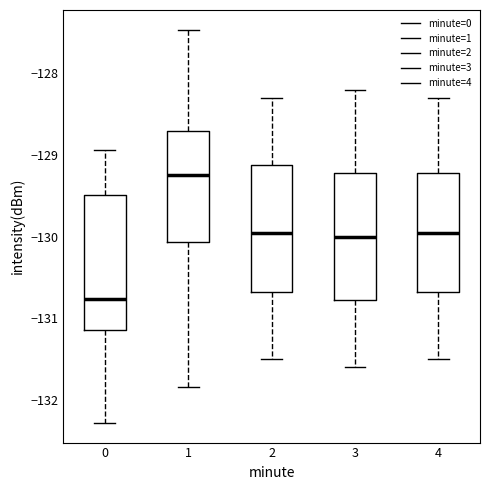

Where does the upper whisker of the box at x = 1 end on the y-axis? The values are not printed on the chart, so give them approximately, as read against the axis.

-127.5